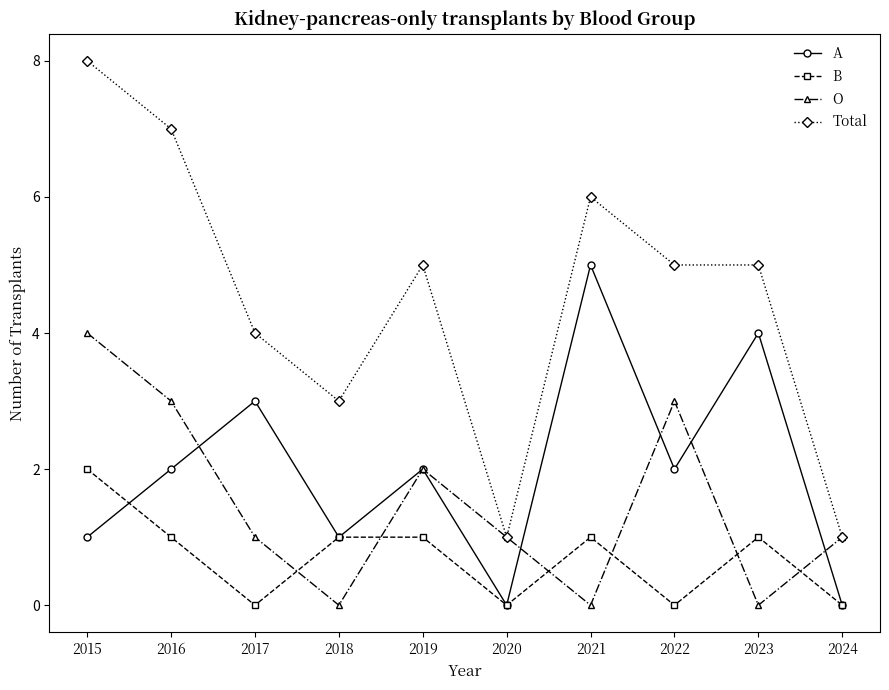

How many categories are shown in the chart?

10